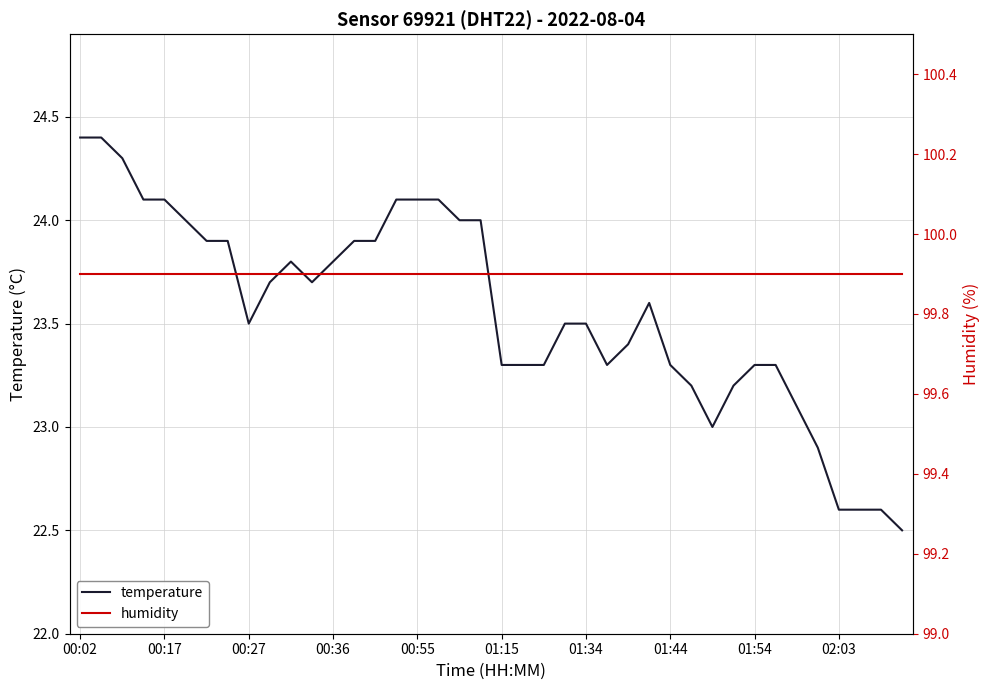

Between 01:34 and 13, which series saw the biggest shift?

temperature